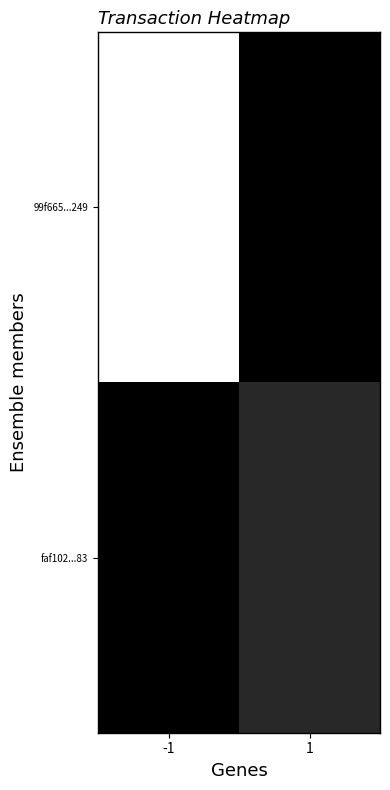

What is the maximum value shown in the chart?

1.0